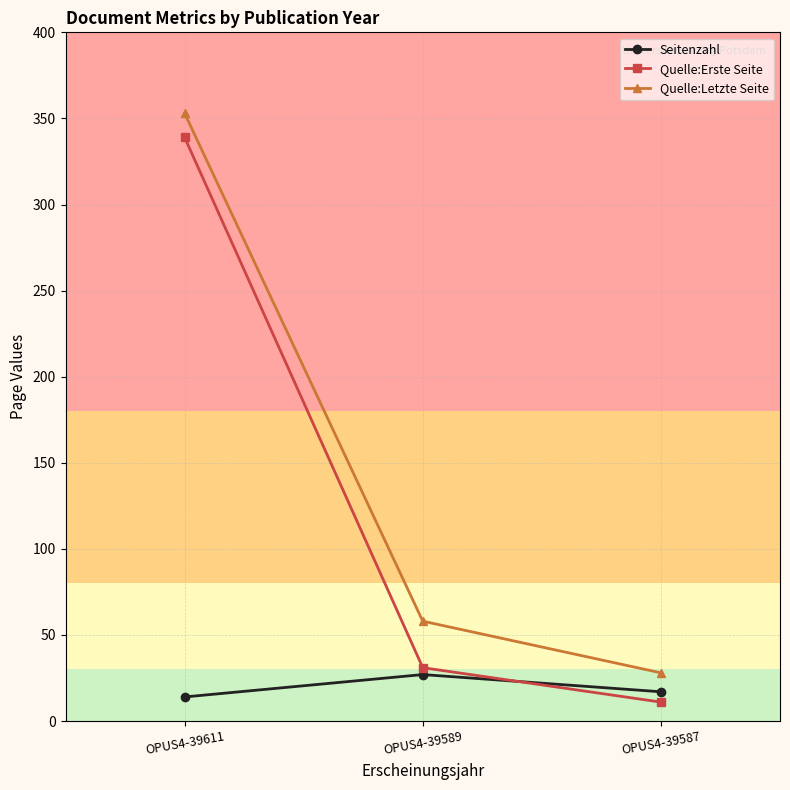

How many data points does each series have?

3